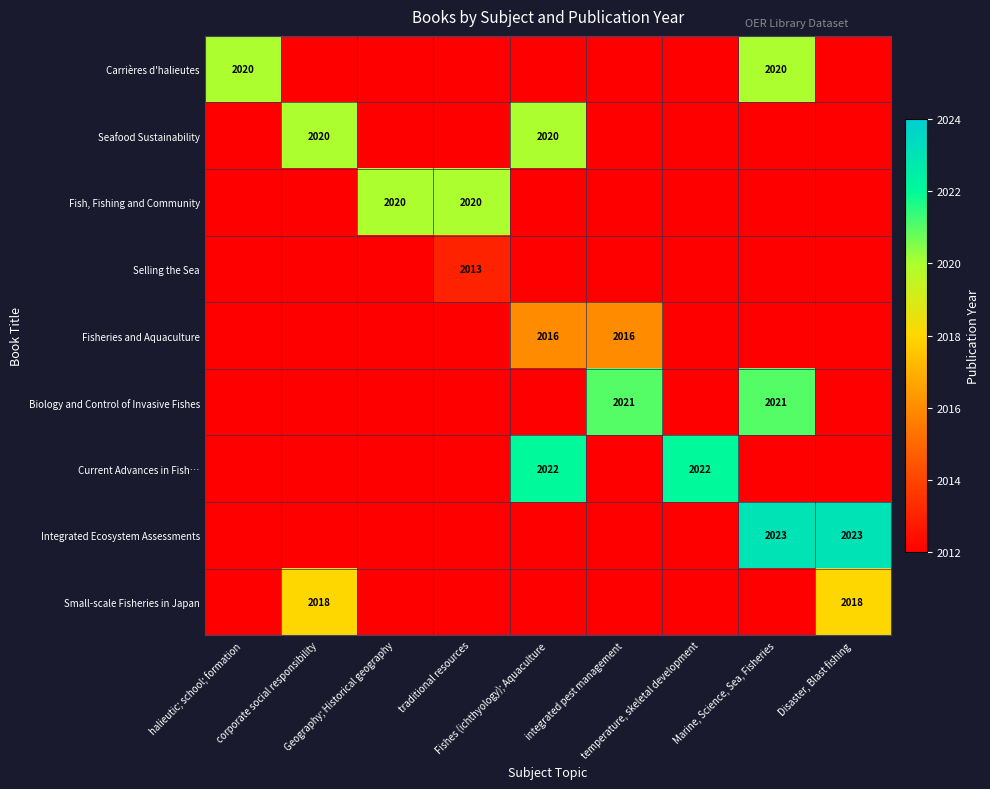

Which series has the largest range (max minus min)?

Integrated Ecosystem Assessments